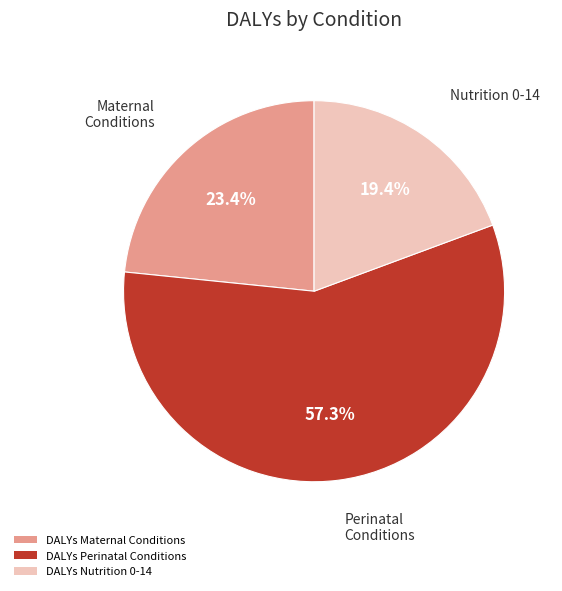

Which slice represents more than half of the pie?

DALYs Perinatal Conditions